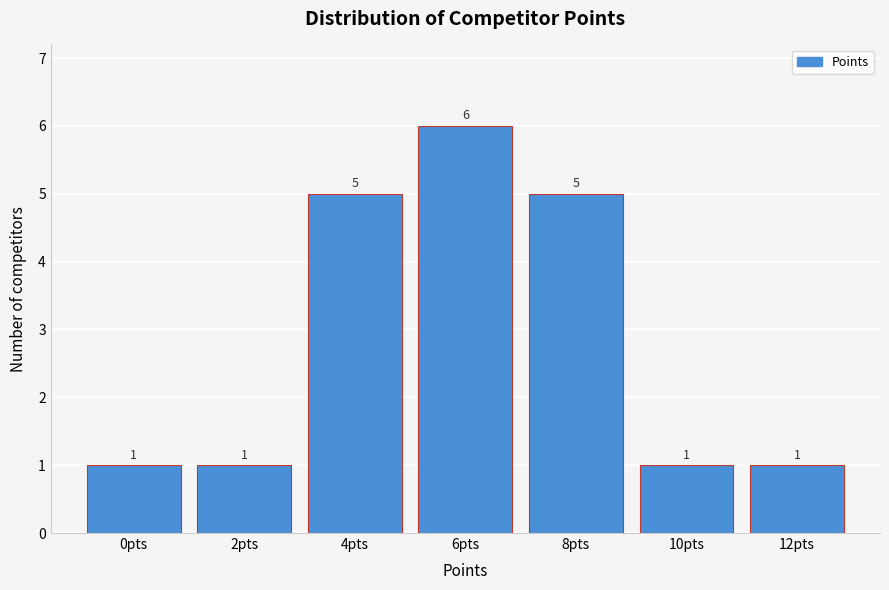

Reading left to right, what are all the values shown in this chart?

1	1	5	6	5	1	1